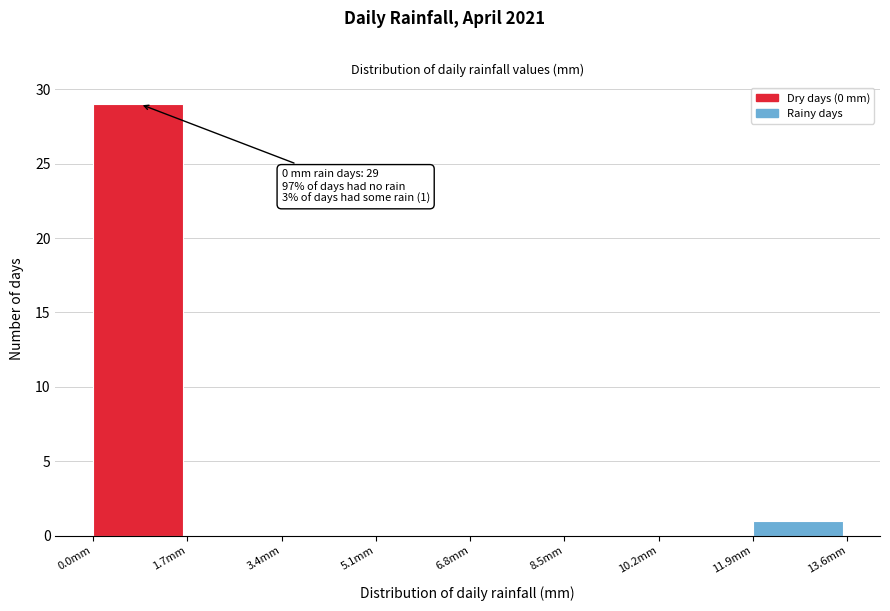

Over which range of the x-axis is the bar tallest?

0.0 to 1.7